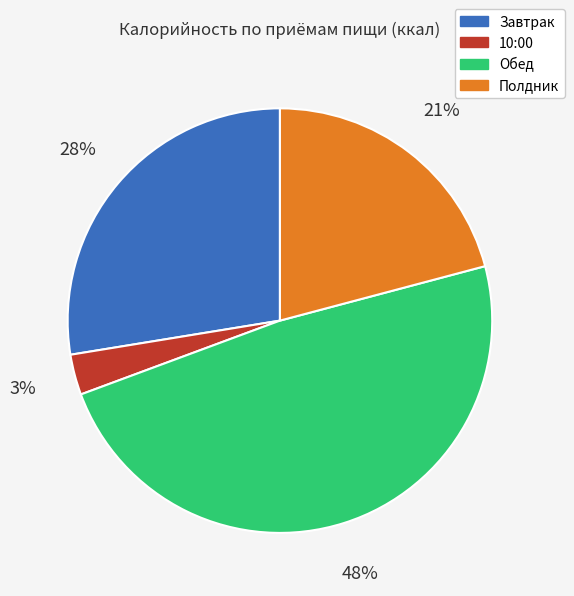

Is it true that Завтрак is 18% of the pie?

False